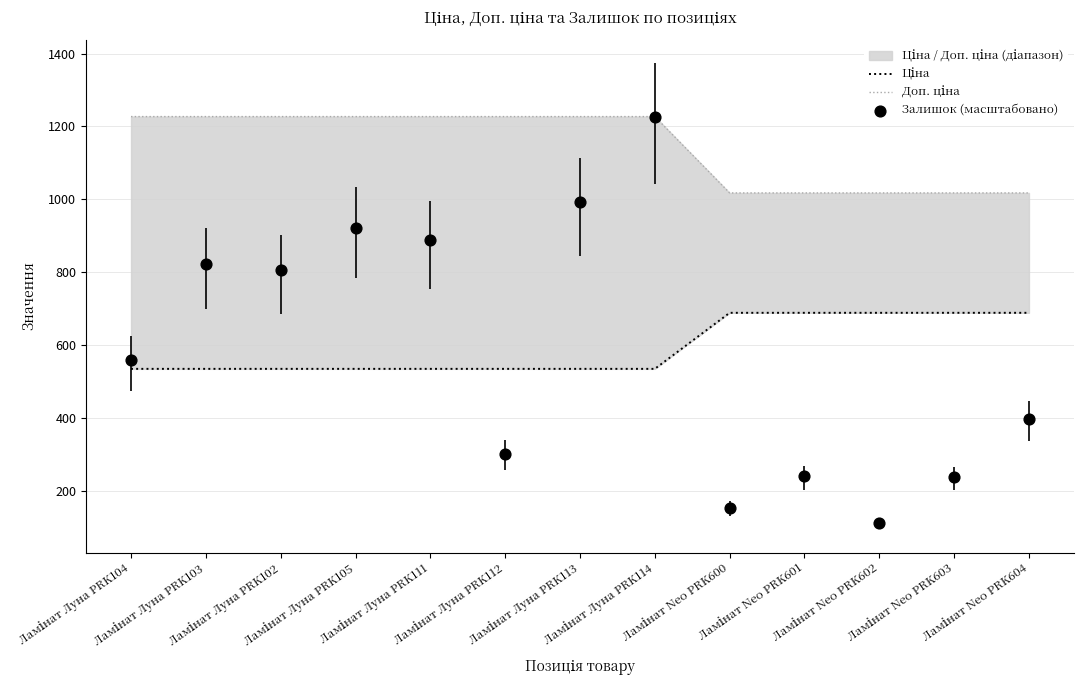

Which series has the largest total across all categories?

Доп. ціна